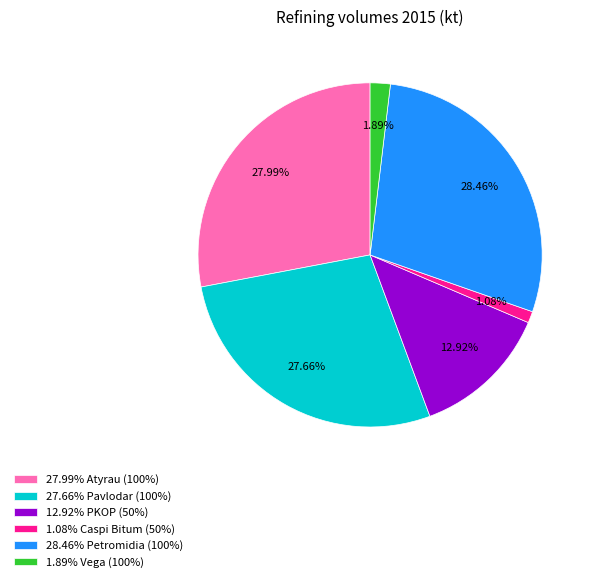

Is 12.92% PKOP (50%) the majority of the pie?

No